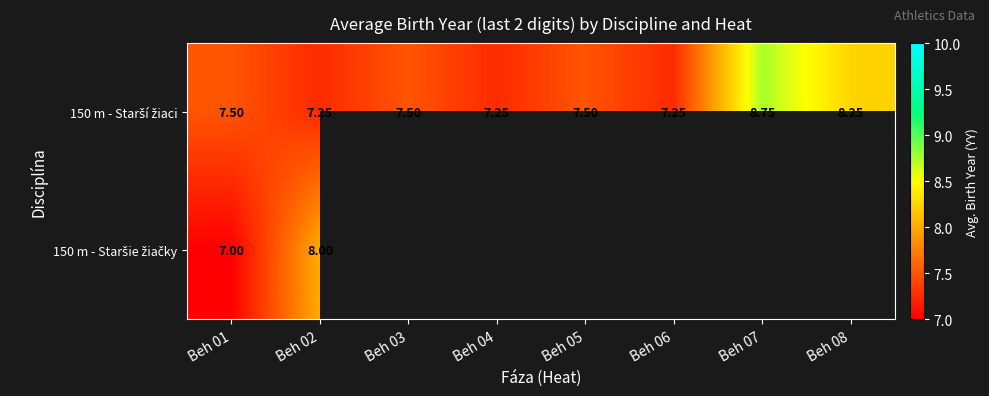

Which label corresponds to the largest value in the chart?

Beh 07